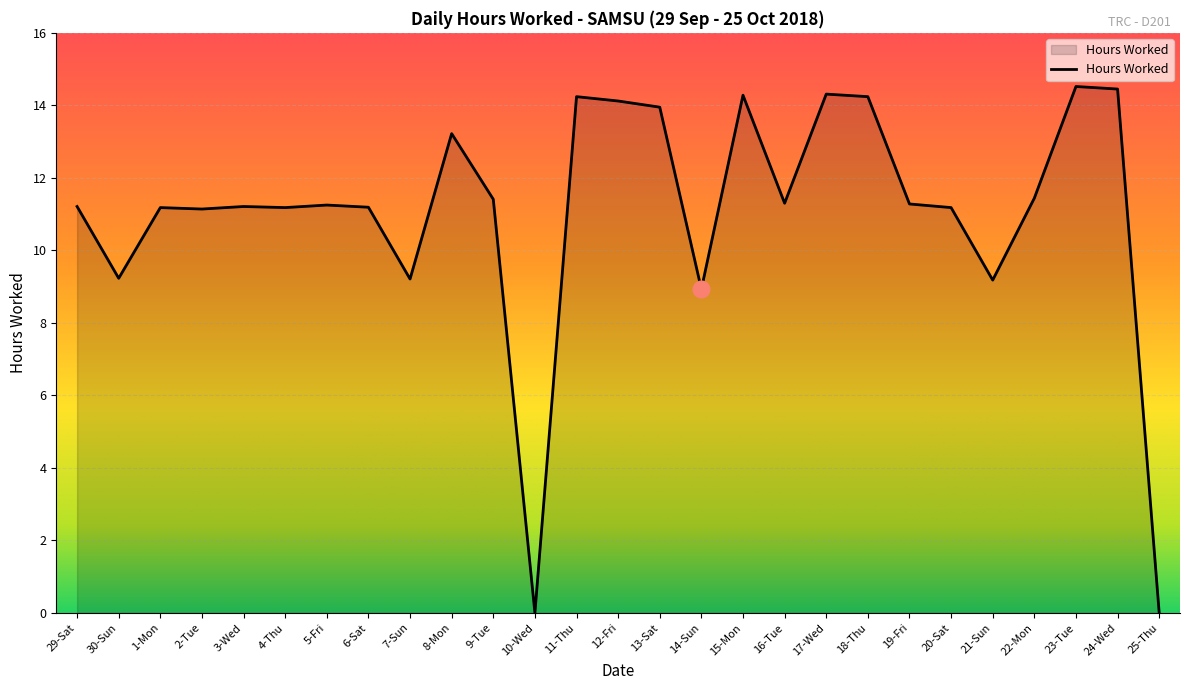

True or false: the data shows 14.2 at 18-Thu.

True